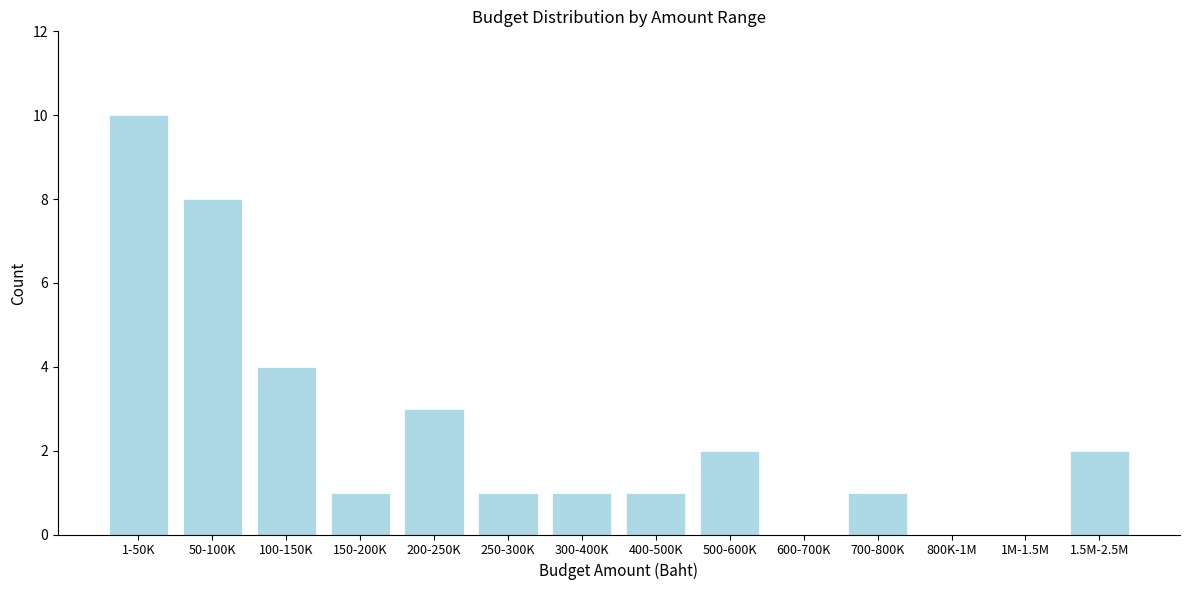

Reading left to right, extract all data points from this chart.

1-50K=10	50-100K=8	100-150K=4	150-200K=1	200-250K=3	250-300K=1	300-400K=1	400-500K=1	500-600K=2	600-700K=0	700-800K=1	800K-1M=0	1M-1.5M=0	1.5M-2.5M=2